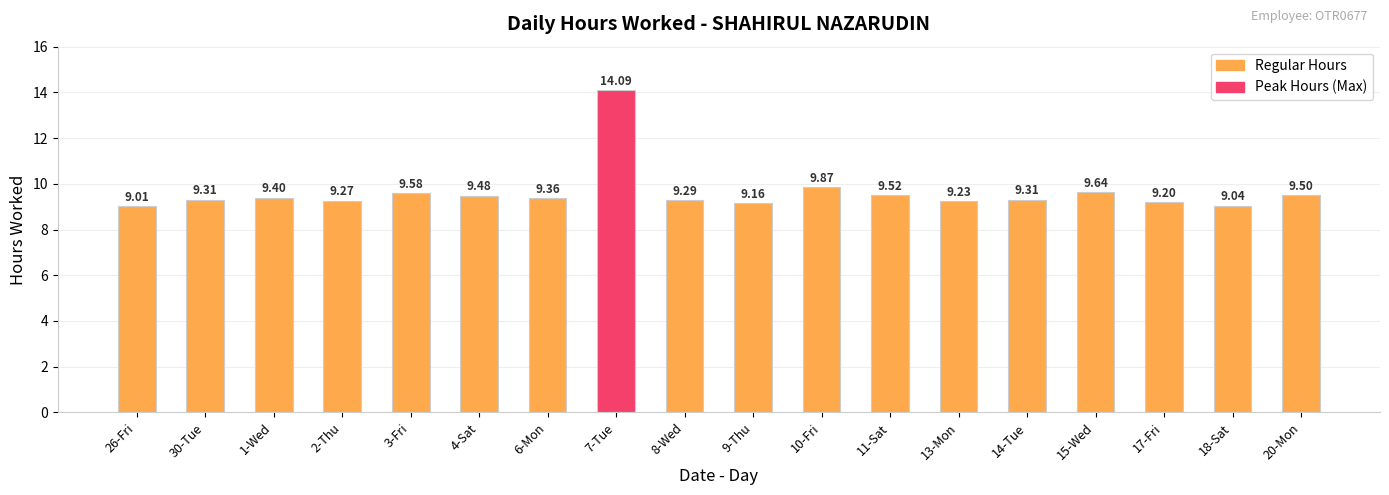

What is the value of the 5th bar from the left?

9.6